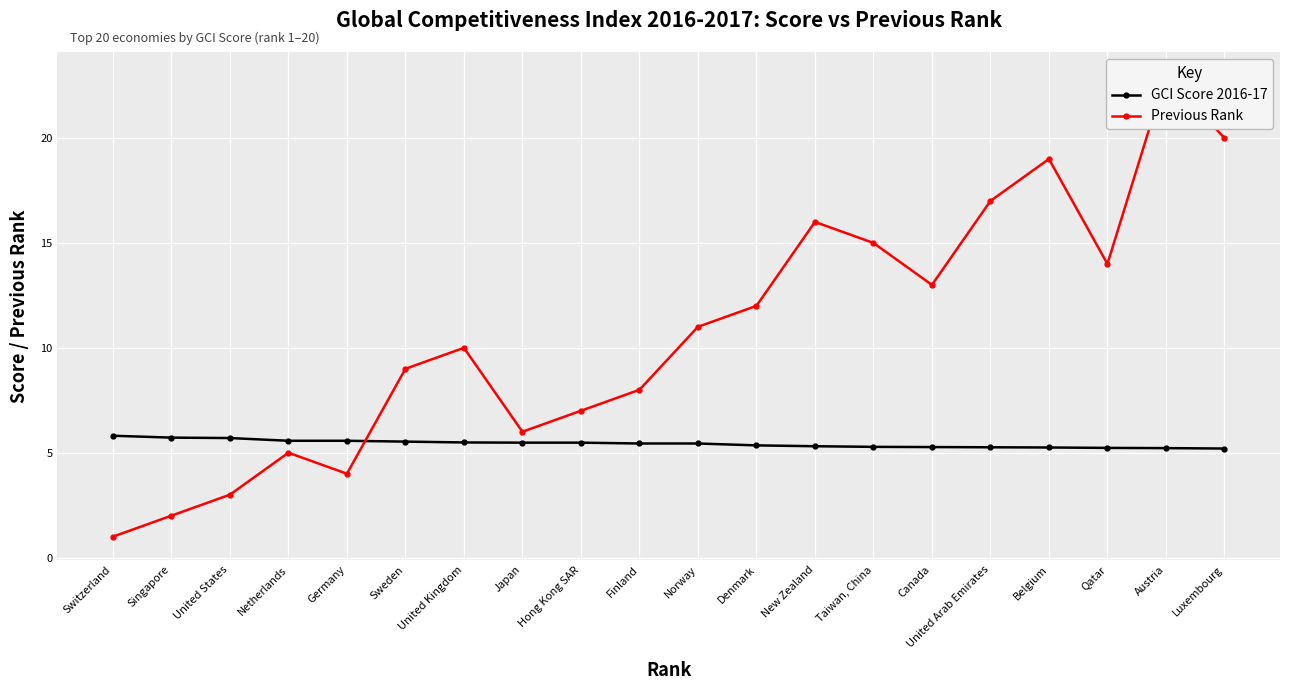

At which label does Previous Rank first exceed 11?

Denmark